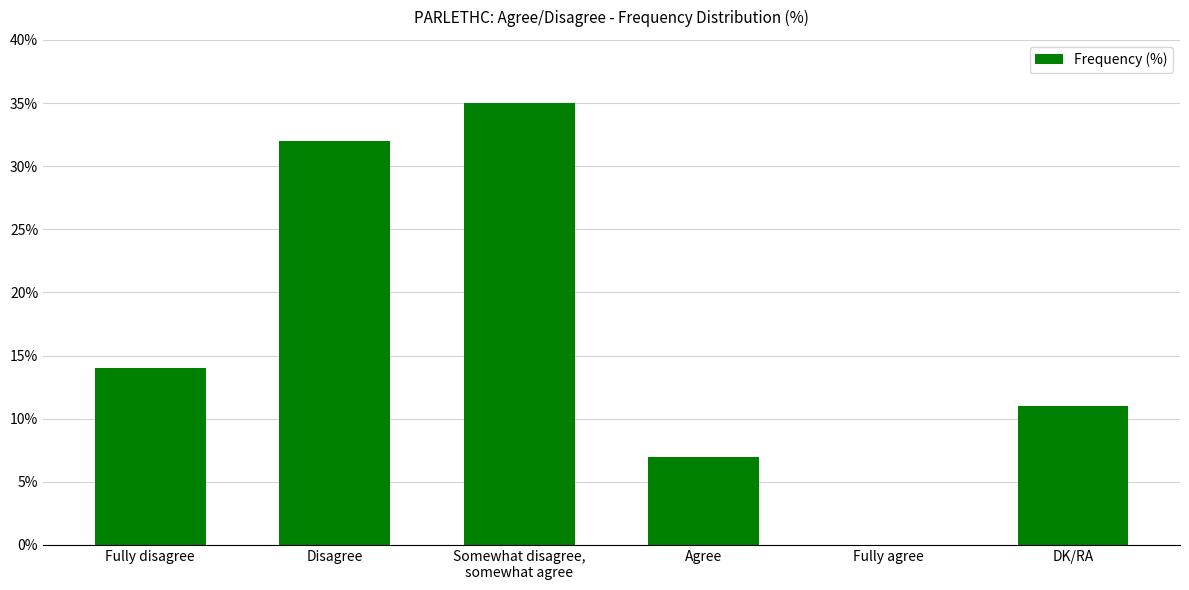

What is the greatest value displayed?

35